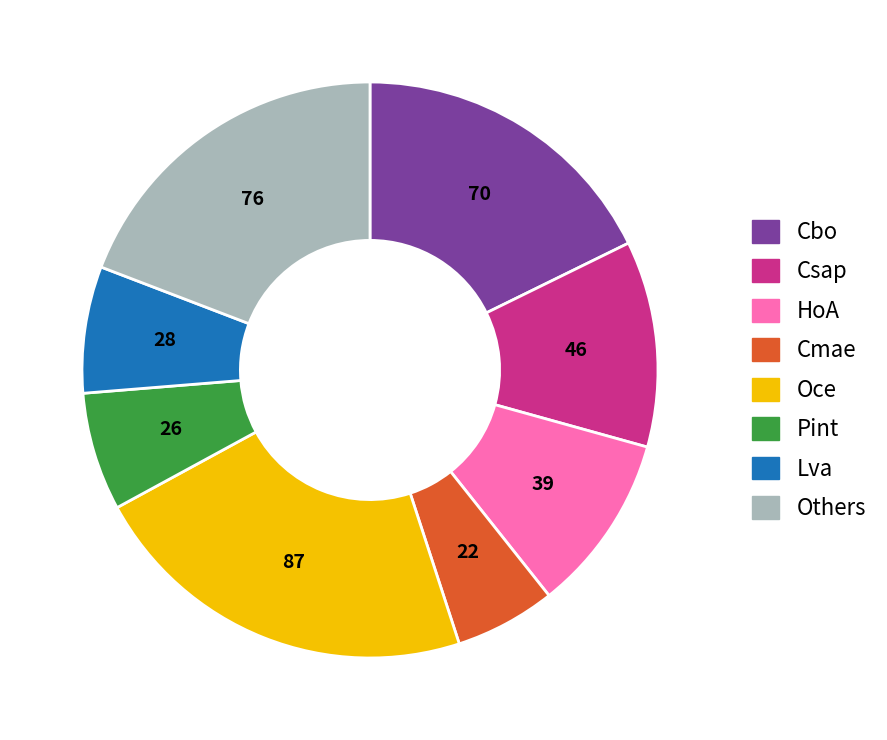

How many segments does this pie chart have?

8